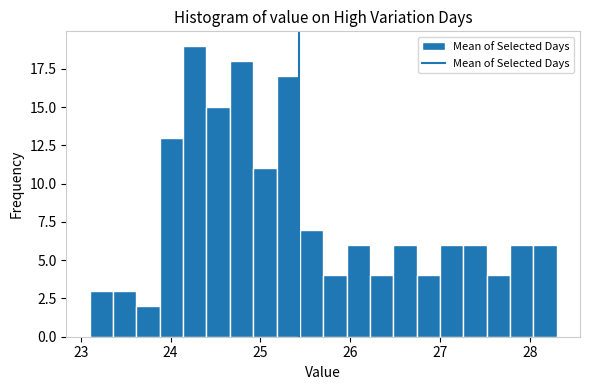

Read against the x-axis, roughly where is the centre of the tallest bar?

24.3